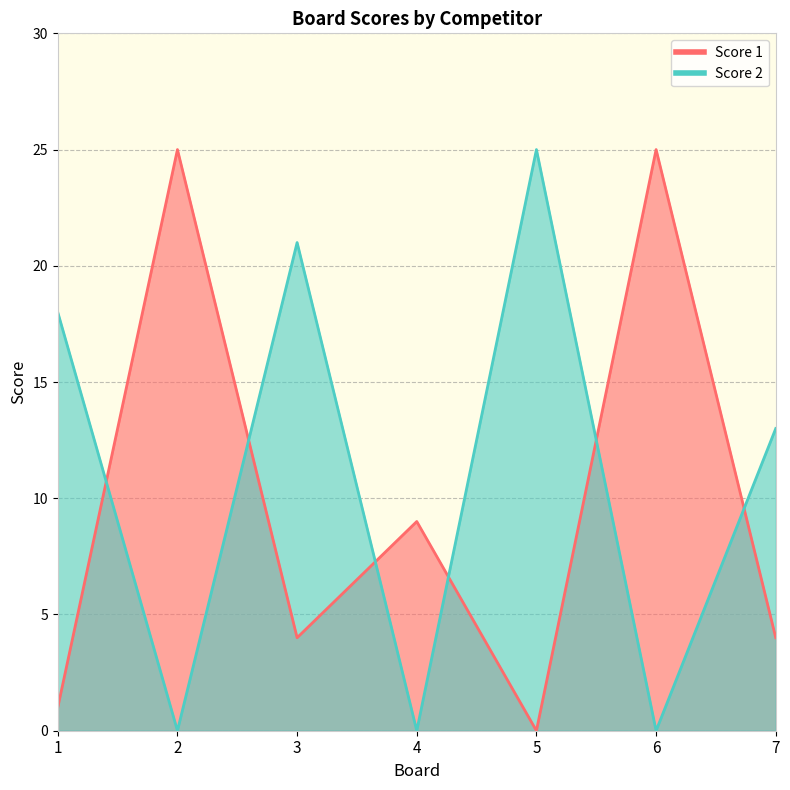

How many lines are shown in the chart?

2